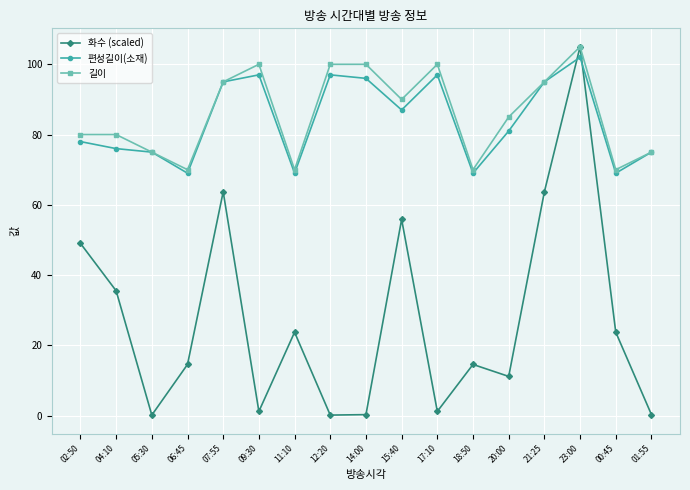

What are all the series names shown in the legend?

화수 (scaled), 편성길이(소재), 길이